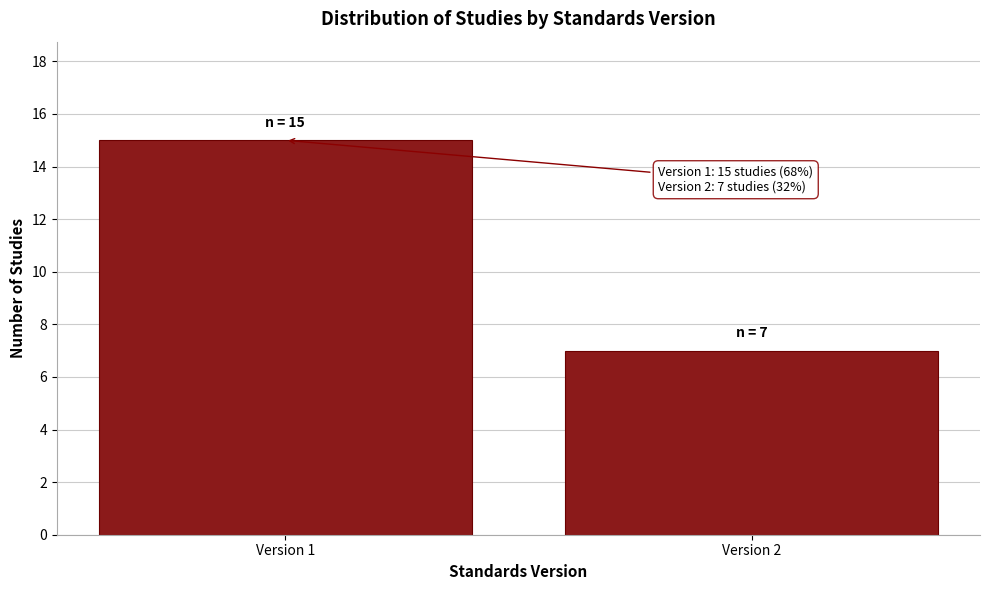

Reading left to right, list all the values displayed in this chart.

15	7